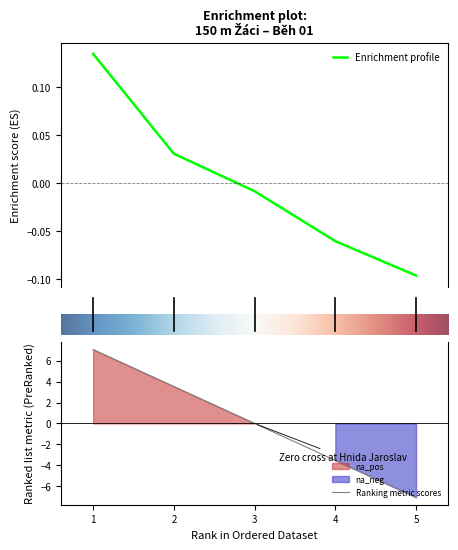

The Ranking metric scores series shows -12.5 at 5. True or false?

False